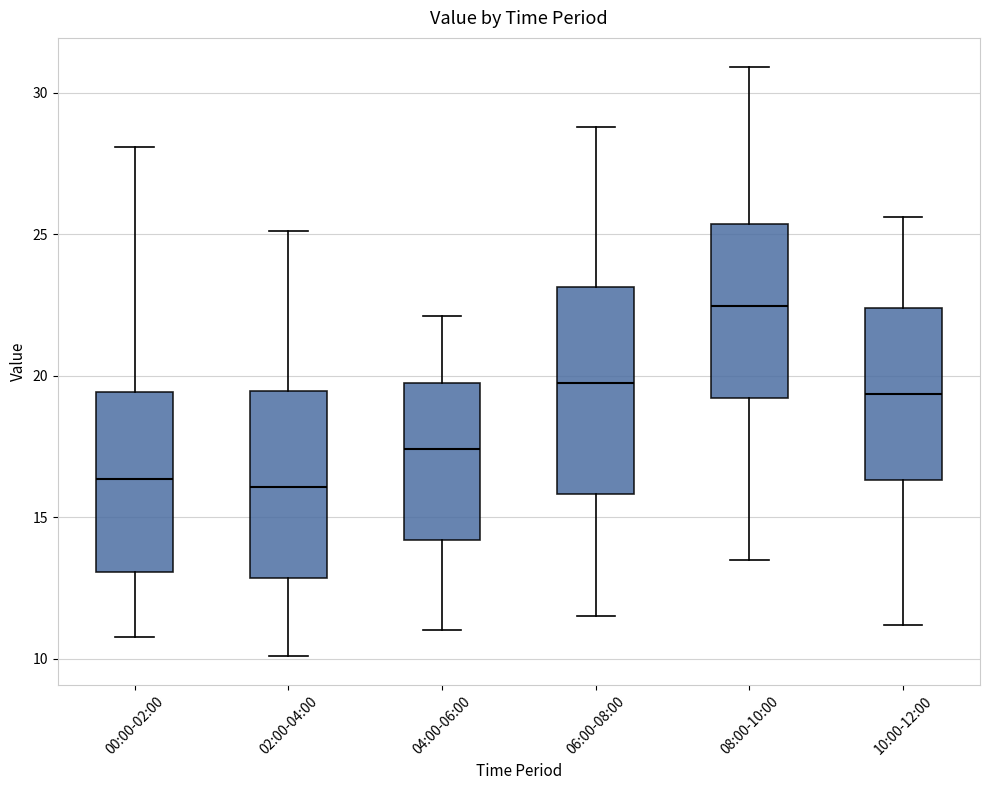

Reading left to right, read every box against the y-axis: the position of its median line, the range the box covers, and the ends of its whiskers. The values are not printed on the chart, so give them approximately, as read against the axis.

00:00-02:00: median 16.5, box 13.0 to 19.5, whiskers 11.0 to 28.0
02:00-04:00: median 16.0, box 13.0 to 19.5, whiskers 10.0 to 25.0
04:00-06:00: median 17.5, box 14.0 to 19.5, whiskers 11.0 to 22.0
06:00-08:00: median 20.0, box 16.0 to 23.0, whiskers 11.5 to 29.0
08:00-10:00: median 22.5, box 19.0 to 25.5, whiskers 13.5 to 31.0
10:00-12:00: median 19.5, box 16.5 to 22.5, whiskers 11.0 to 25.5